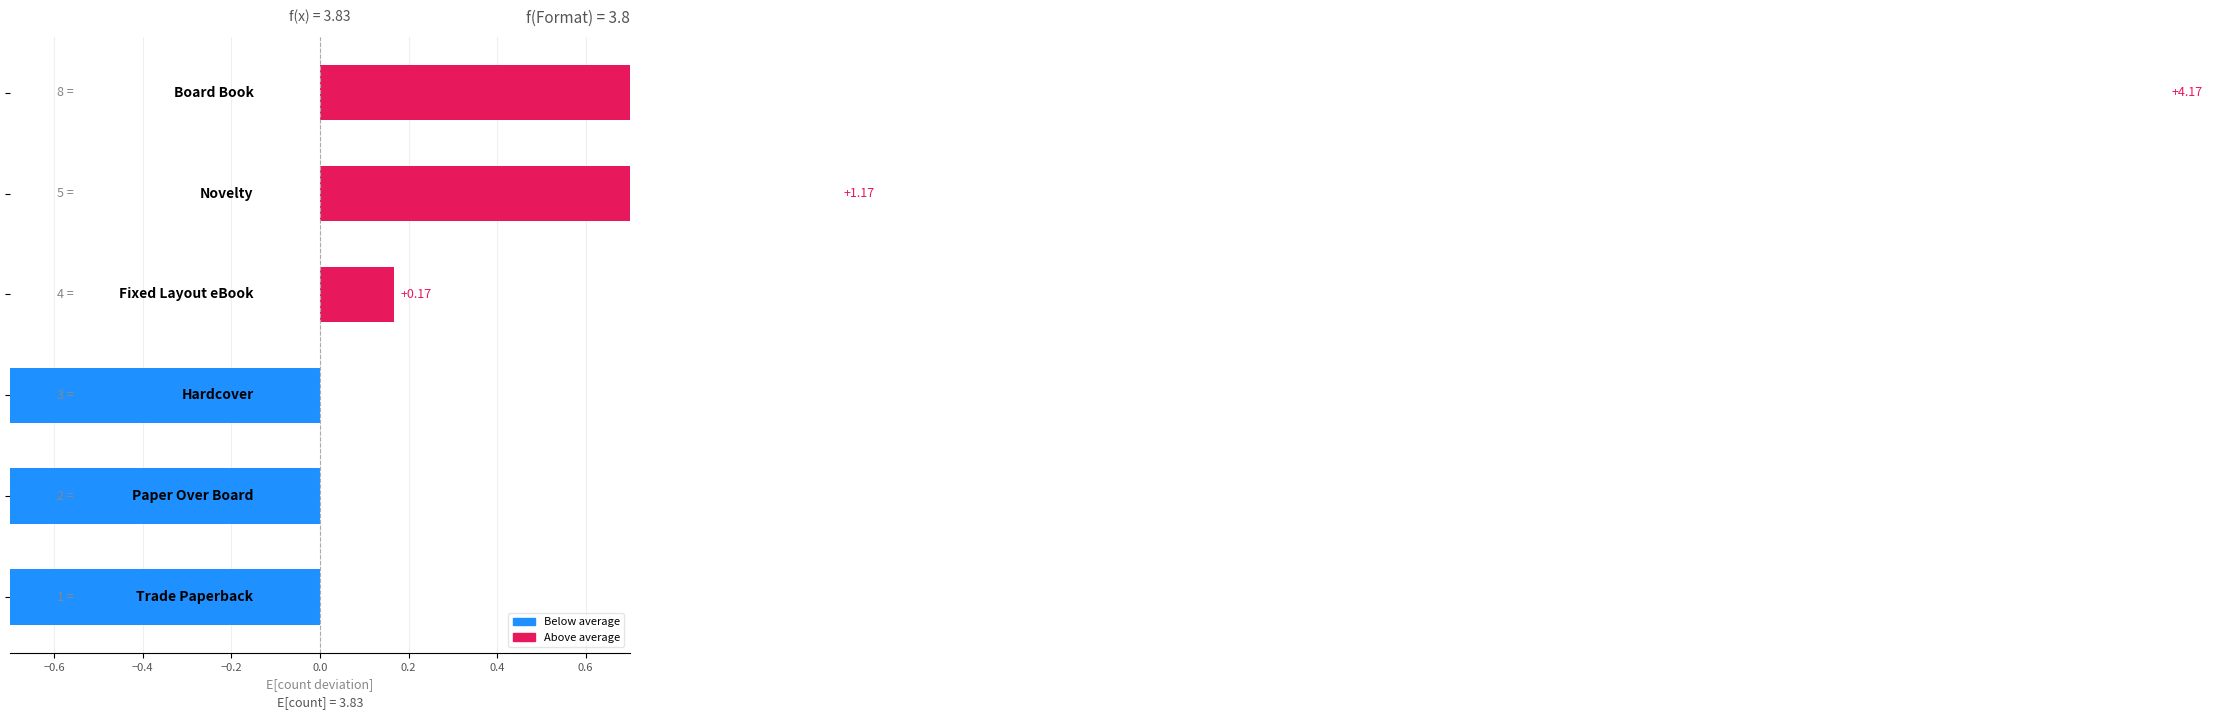

How many values are below 0?

3